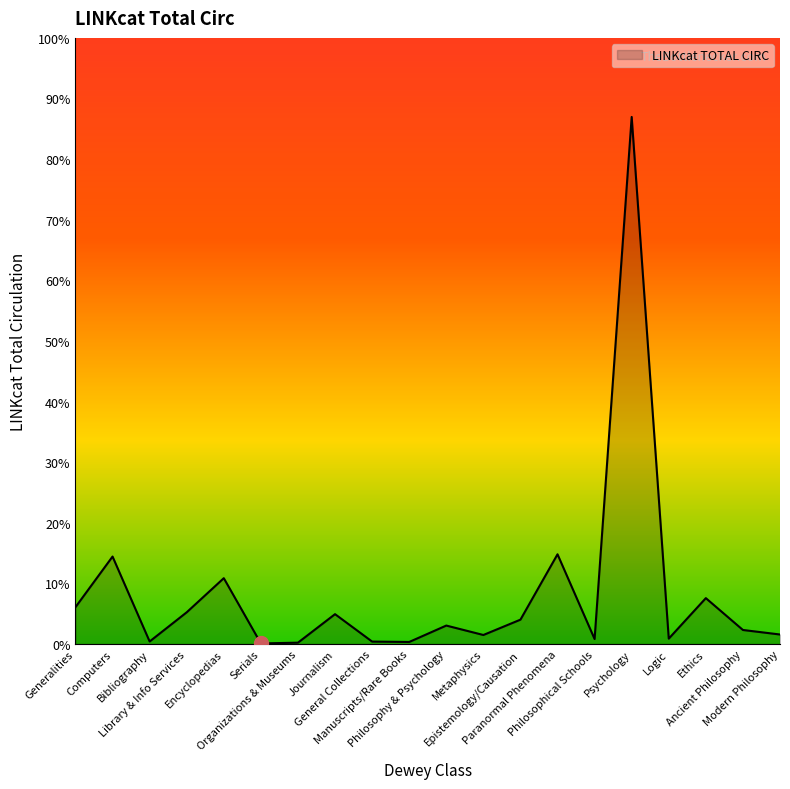

Is this an area chart (filled region under the line)?

Yes